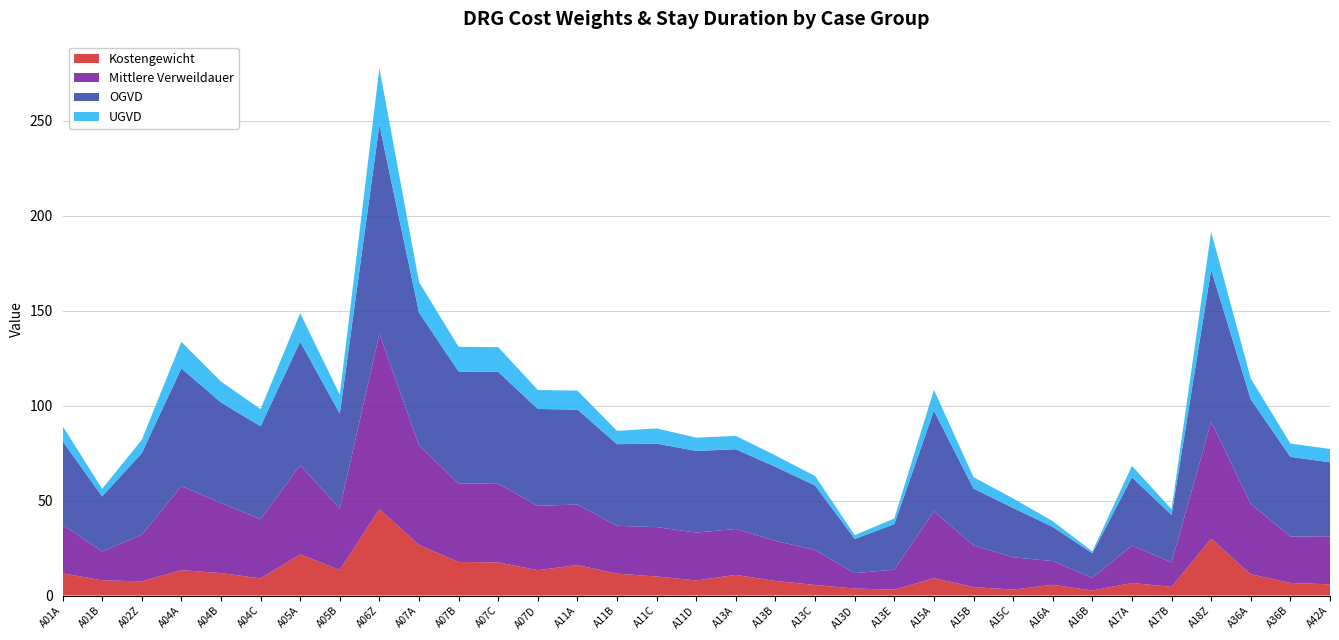

Reading left to right, what are all the values shown in this chart?

Kostengewicht: A01A=11.7	A01B=8.0	A02Z=7.5	A04A=13.4	A04B=11.8	A04C=9.0	A05A=21.7	A05B=13.4	A06Z=45.5	A07A=26.6	A07B=17.7	A07C=17.4	A07D=13.4	A11A=16.0	A11B=11.5	A11C=10.0	A11D=8.0	A13A=10.9	A13B=7.7	A13C=5.5	A13D=3.7	A13E=3.1	A15A=9.1	A15B=4.4	A15C=3.1	A16A=5.6	A16B=2.7	A17A=6.6	A17B=4.6	A18Z=29.9	A36A=11.2	A36B=6.7	A42A=5.9
Mittlere Verweildauer: A01A=25.7	A01B=15.2	A02Z=24.5	A04A=44.3	A04B=36.9	A04C=31.2	A05A=47.0	A05B=32.4	A06Z=92.3	A07A=52.5	A07B=41.3	A07C=41.4	A07D=33.9	A11A=31.9	A11B=25.2	A11C=26.0	A11D=25.2	A13A=24.2	A13B=21.1	A13C=18.4	A13D=8.1	A13E=10.5	A15A=35.2	A15B=21.9	A15C=17.0	A16A=12.5	A16B=6.6	A17A=19.7	A17B=12.9	A18Z=61.7	A36A=37.1	A36B=24.4	A42A=25.3
OGVD: A01A=44.0	A01B=29.0	A02Z=43.0	A04A=62.0	A04B=53.0	A04C=49.0	A05A=65.0	A05B=50.0	A06Z=110.0	A07A=70.0	A07B=59.0	A07C=59.0	A07D=51.0	A11A=50.0	A11B=43.0	A11C=44.0	A11D=43.0	A13A=42.0	A13B=39.0	A13C=34.0	A13D=18.0	A13E=24.0	A15A=53.0	A15B=30.0	A15C=26.0	A16A=18.0	A16B=13.0	A17A=36.0	A17B=25.0	A18Z=80.0	A36A=55.0	A36B=42.0	A42A=39.0
UGVD: A01A=8.0	A01B=4.0	A02Z=7.0	A04A=14.0	A04B=11.0	A04C=9.0	A05A=15.0	A05B=10.0	A06Z=30.0	A07A=16.0	A07B=13.0	A07C=13.0	A07D=10.0	A11A=10.0	A11B=7.0	A11C=8.0	A11D=7.0	A13A=7.0	A13B=6.0	A13C=5.0	A13D=2.0	A13E=3.0	A15A=11.0	A15B=6.0	A15C=5.0	A16A=3.0	A16B=1.0	A17A=6.0	A17B=3.0	A18Z=20.0	A36A=11.0	A36B=7.0	A42A=7.0